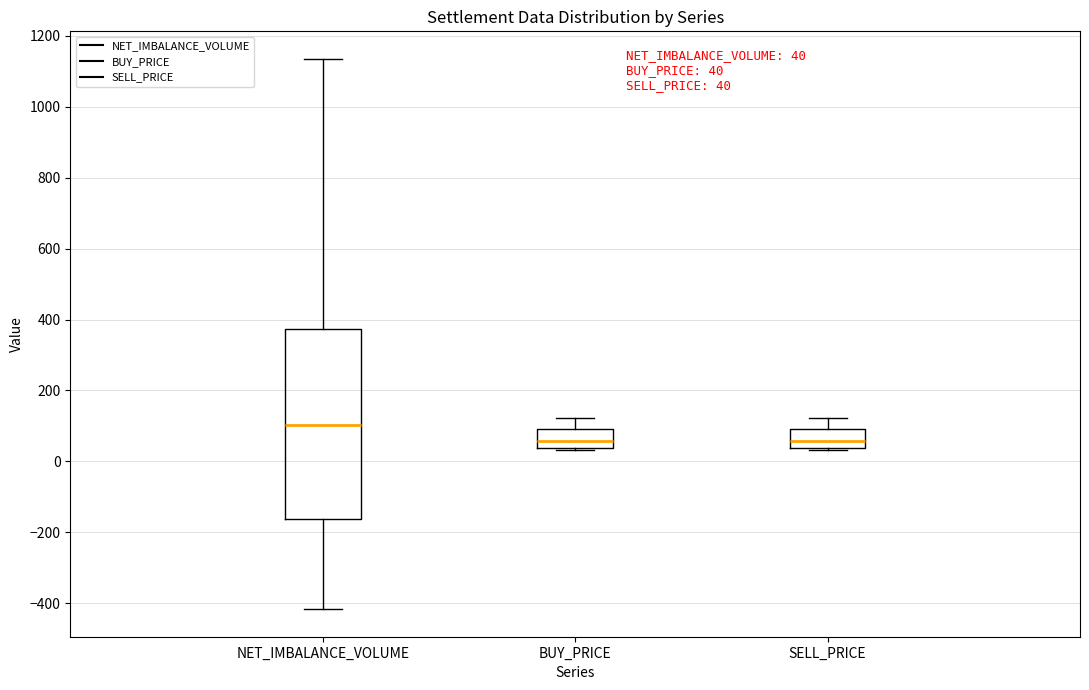

Comparing the boxes themselves (not the whiskers), which one is the tallest?

NET_IMBALANCE_VOLUME